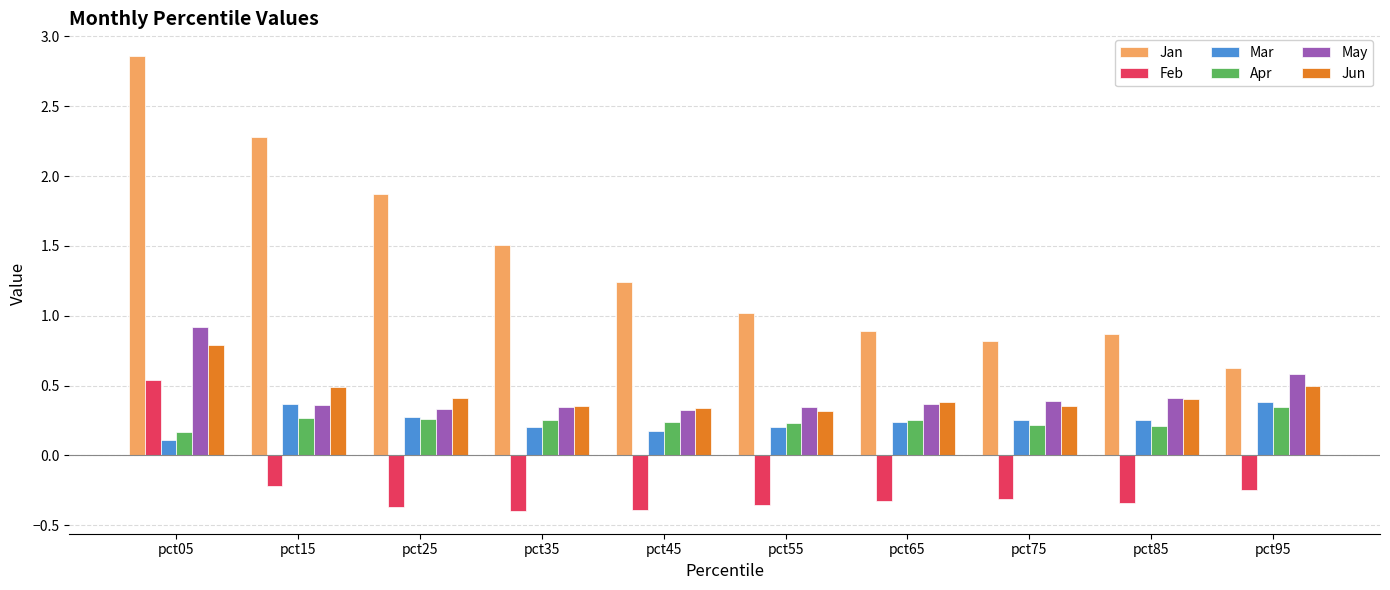

At pct05, list the series in order from smallest to largest.

Mar, Apr, Feb, Jun, May, Jan